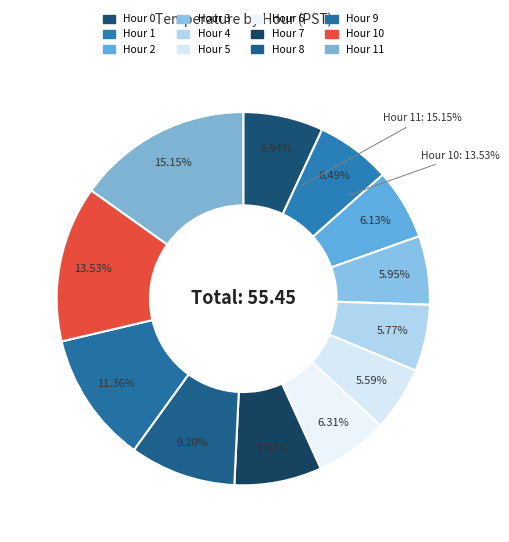

Is it true that Hour 8 is 9% of the pie?

True